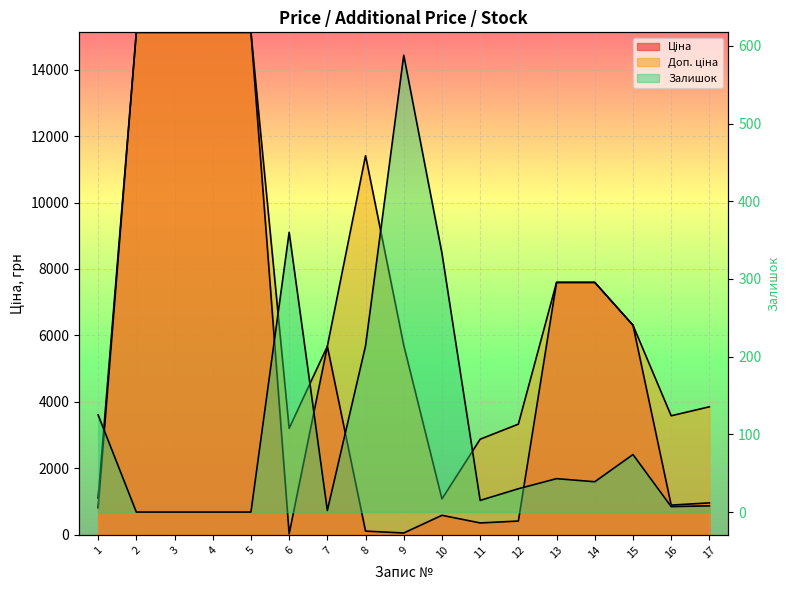

How many lines are shown in the chart?

3